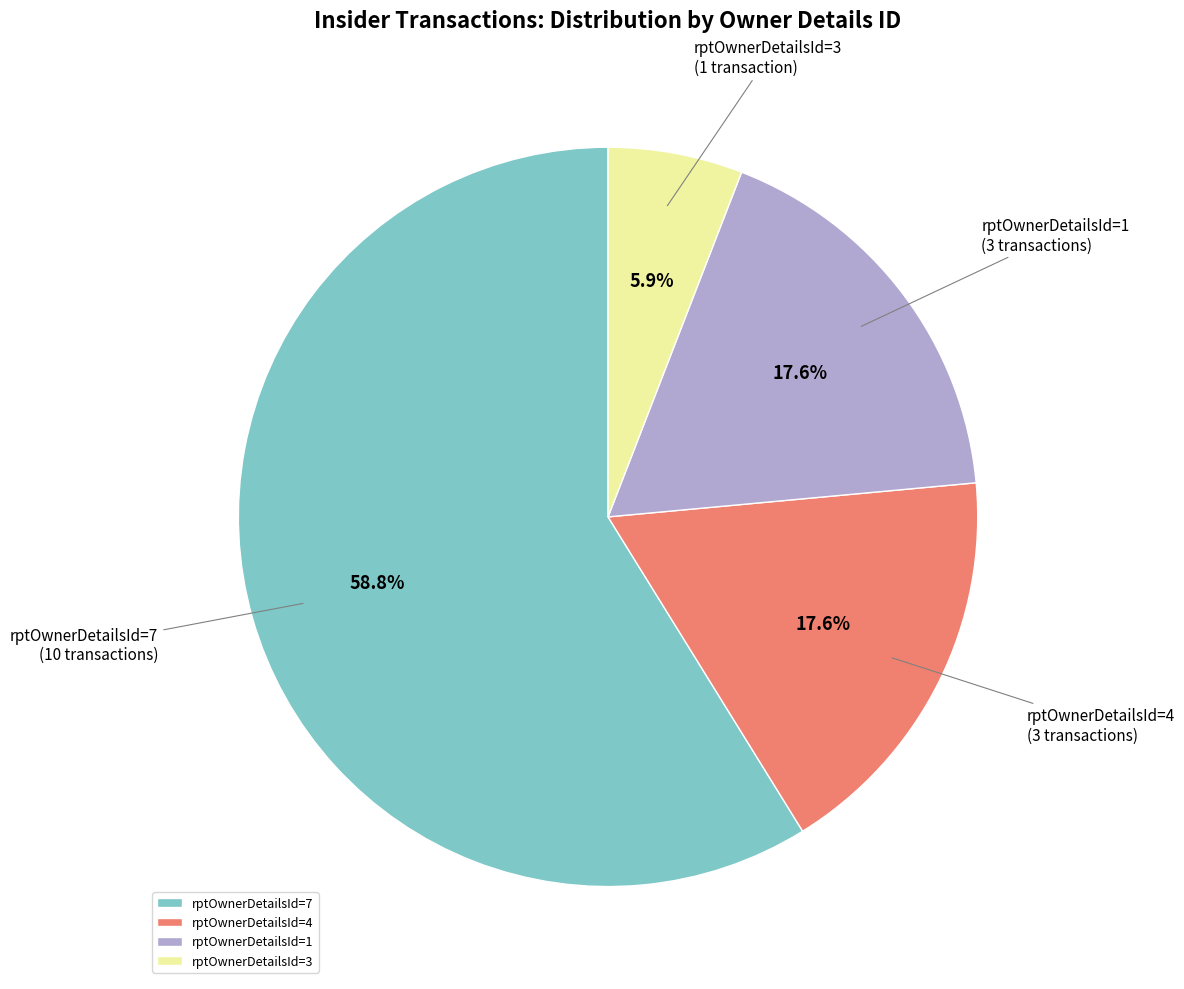

Does any single category account for the majority?

Yes